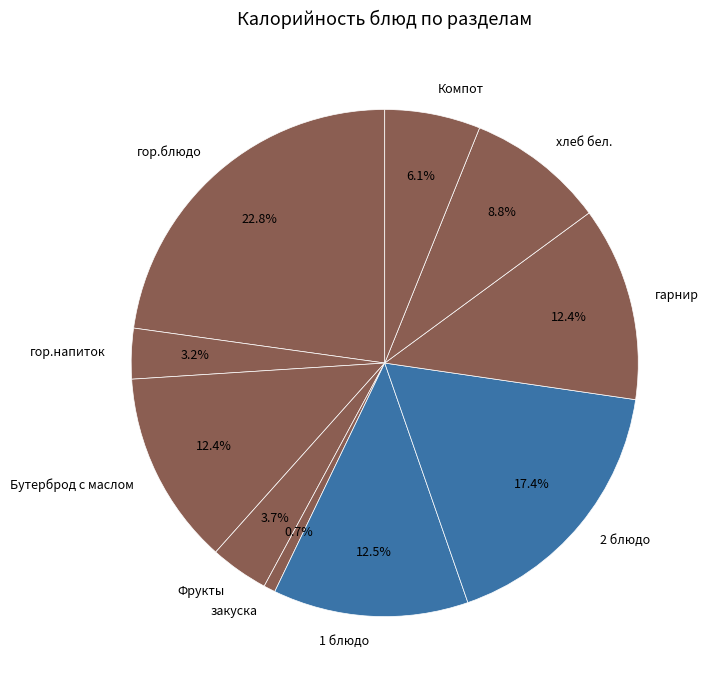

Count the number of slices in the pie.

10